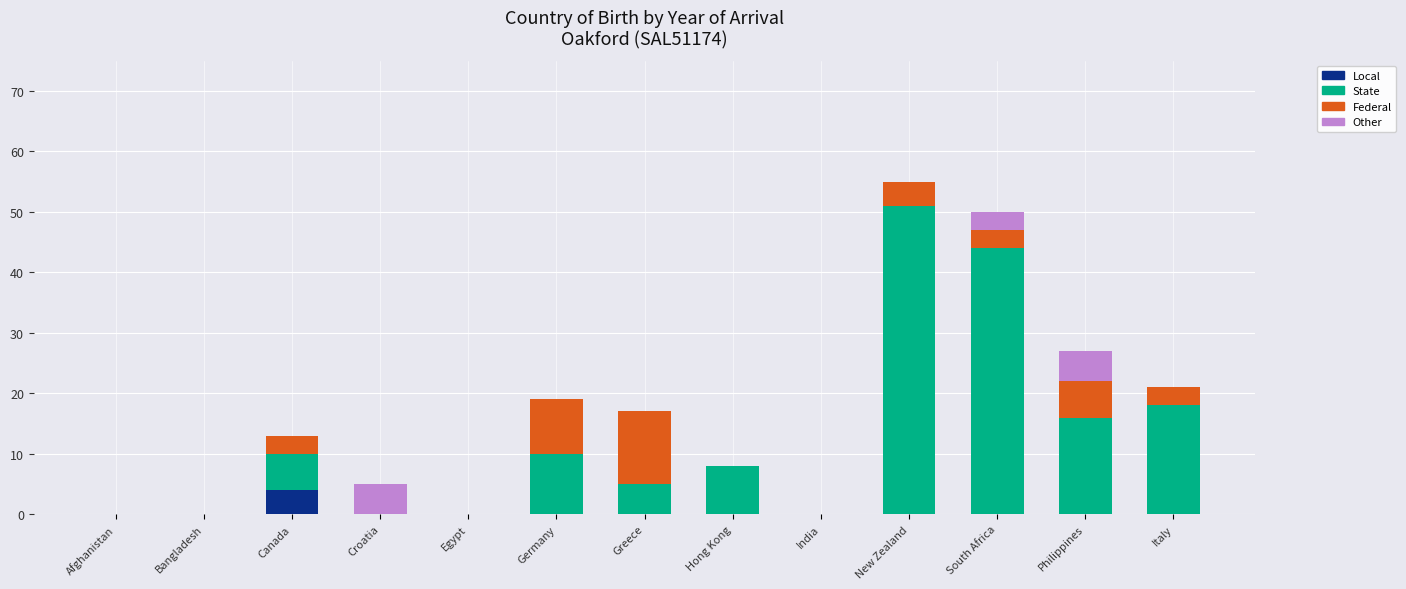

What is the maximum value for Local?

4